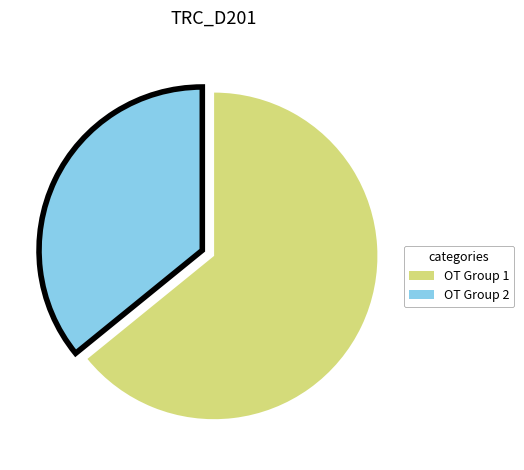

Do OT Group 1 and OT Group 2 together represent more than half of the pie?

Yes